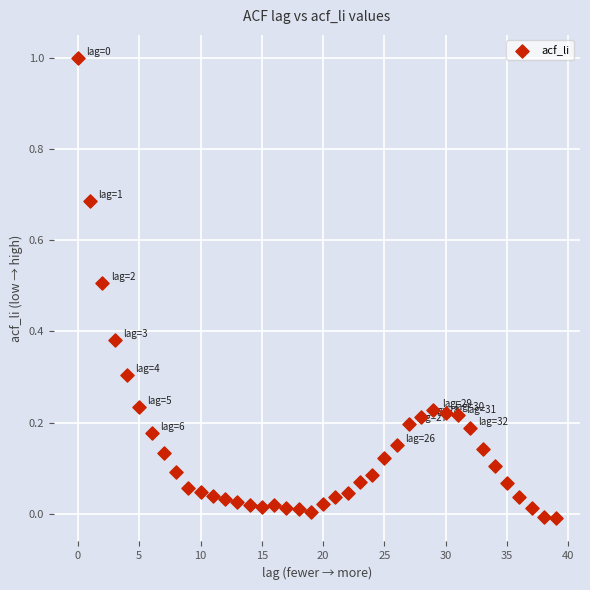

What is the range of Y values (max minus min)?

1.0